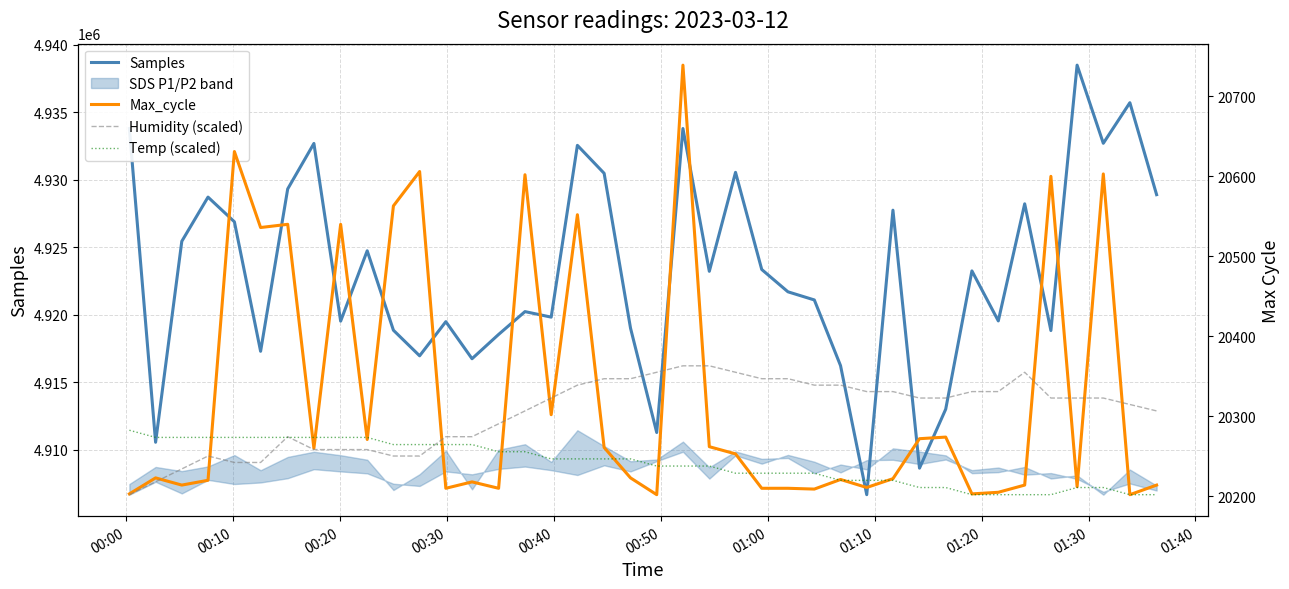

What is the maximum value for Samples?

4938475